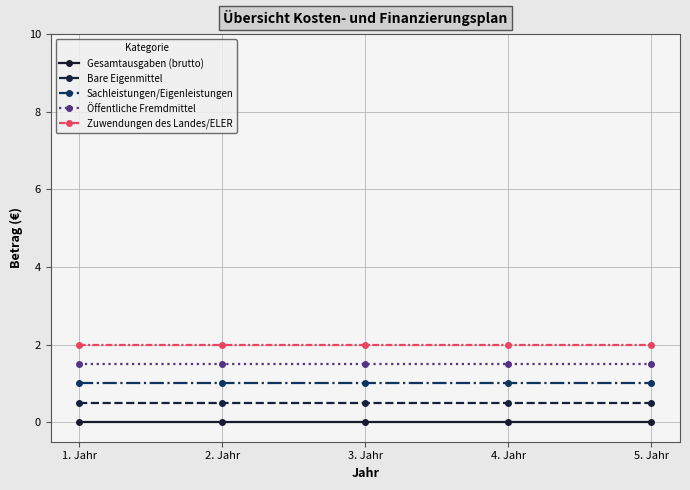

Rank the series by their average value, from lowest to highest.

Gesamtausgaben (brutto), Bare Eigenmittel, Sachleistungen/Eigenleistungen, Öffentliche Fremdmittel, Zuwendungen des Landes/ELER